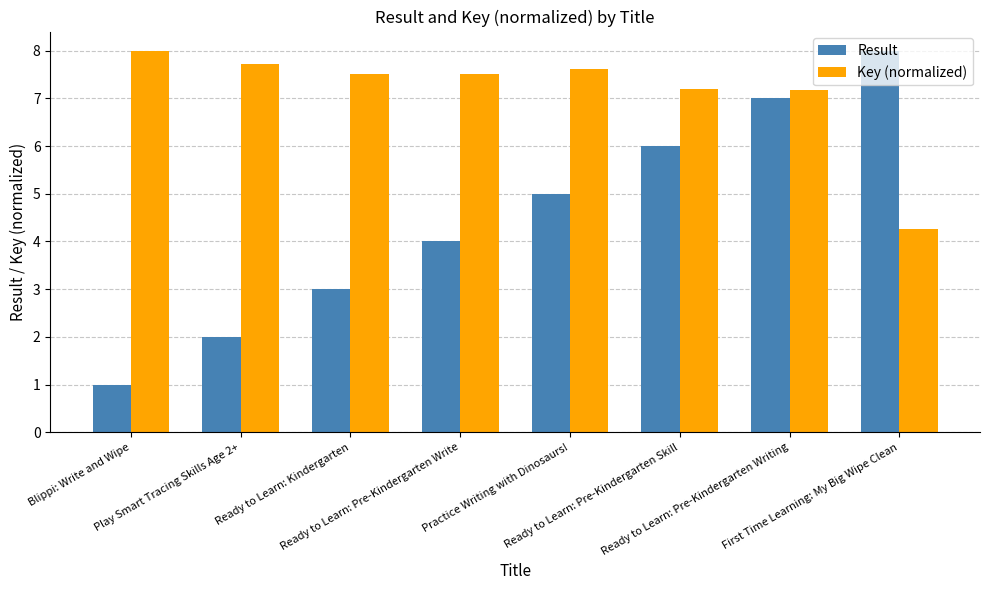

Is it true that Key (normalized) equals 1.6 at First Time Learning: My Big Wipe Clean?

False